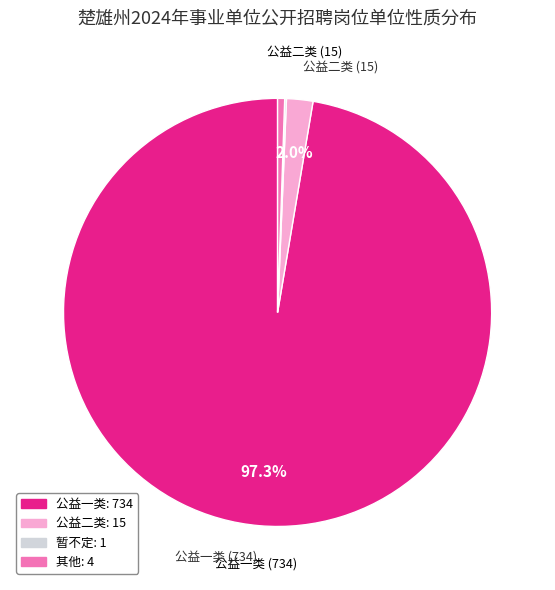

To the nearest percent, what is the average slice percentage?

25%